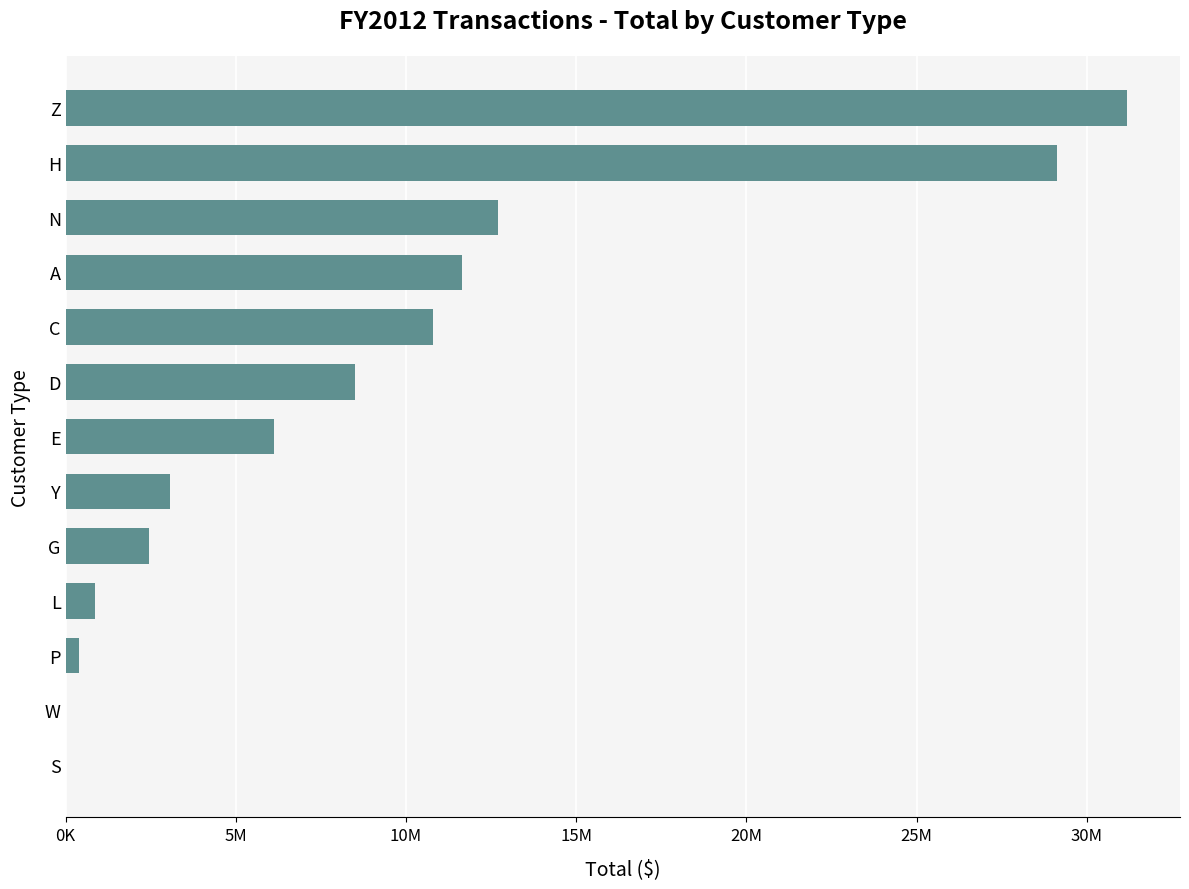

How many bars are there in total?

13